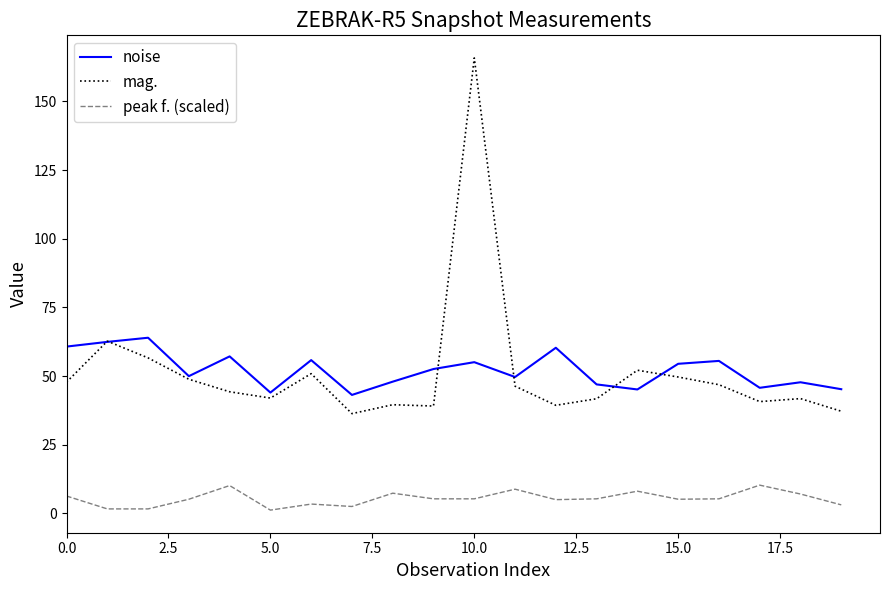

What is the maximum value shown in the chart?

165.8